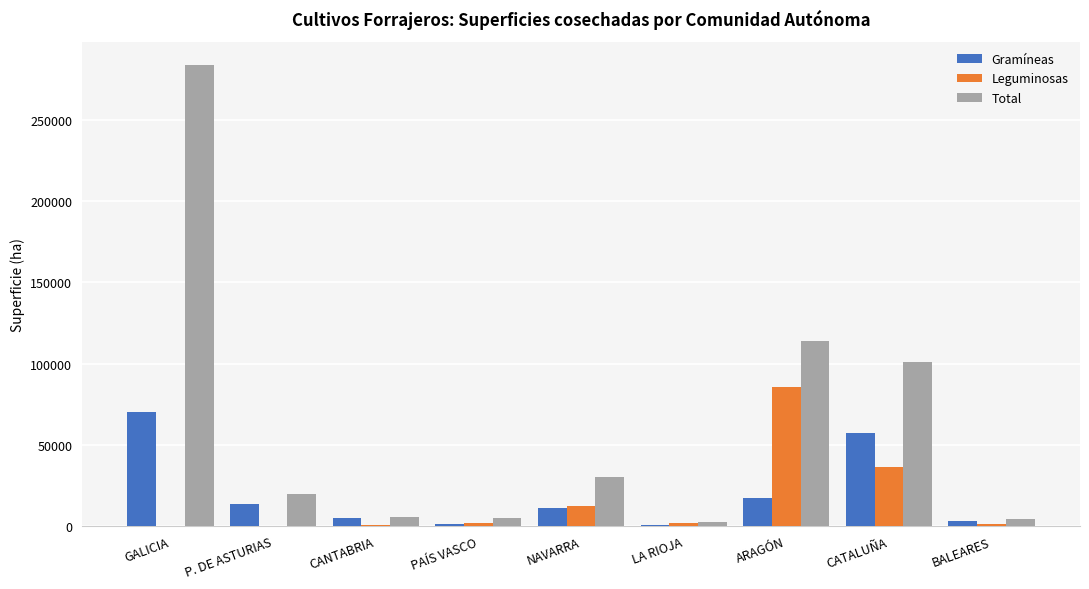

What is the sum of all Total values?

565852